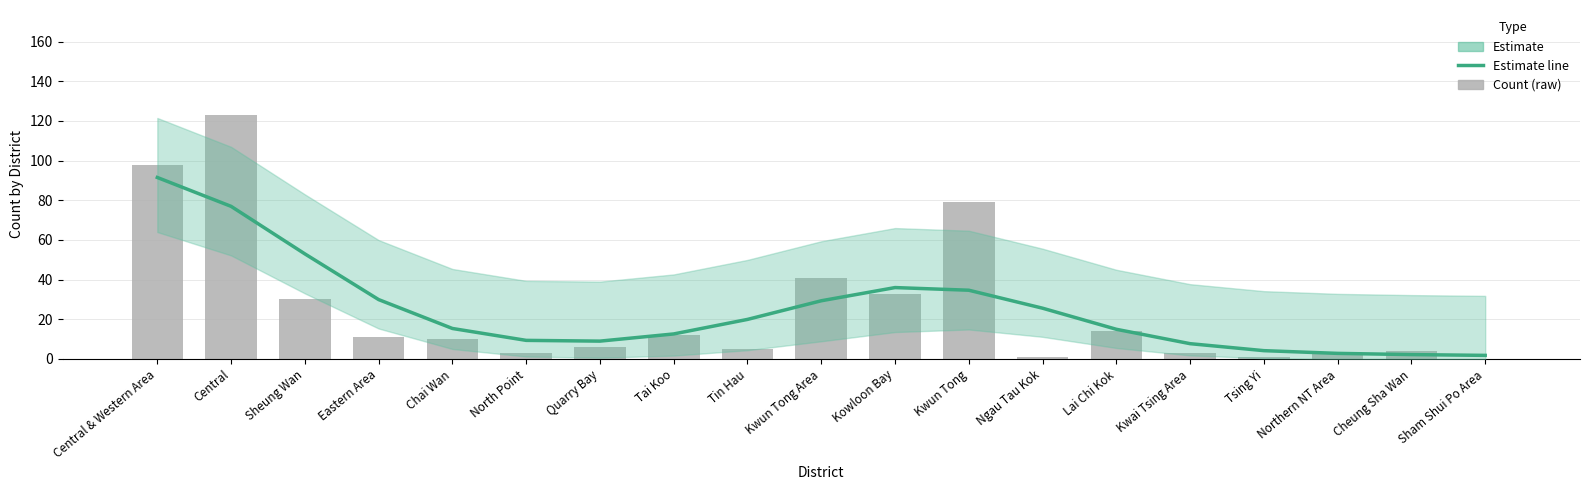

True or false: Count (raw) has a value of 17.5 at Chai Wan.

False